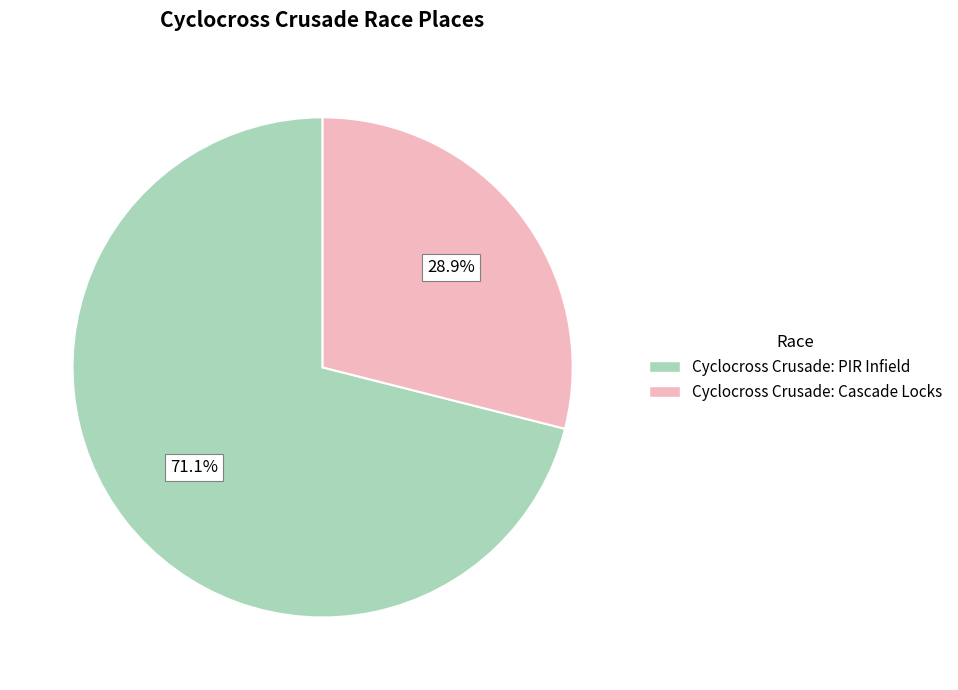

How many slices are in this pie chart?

2